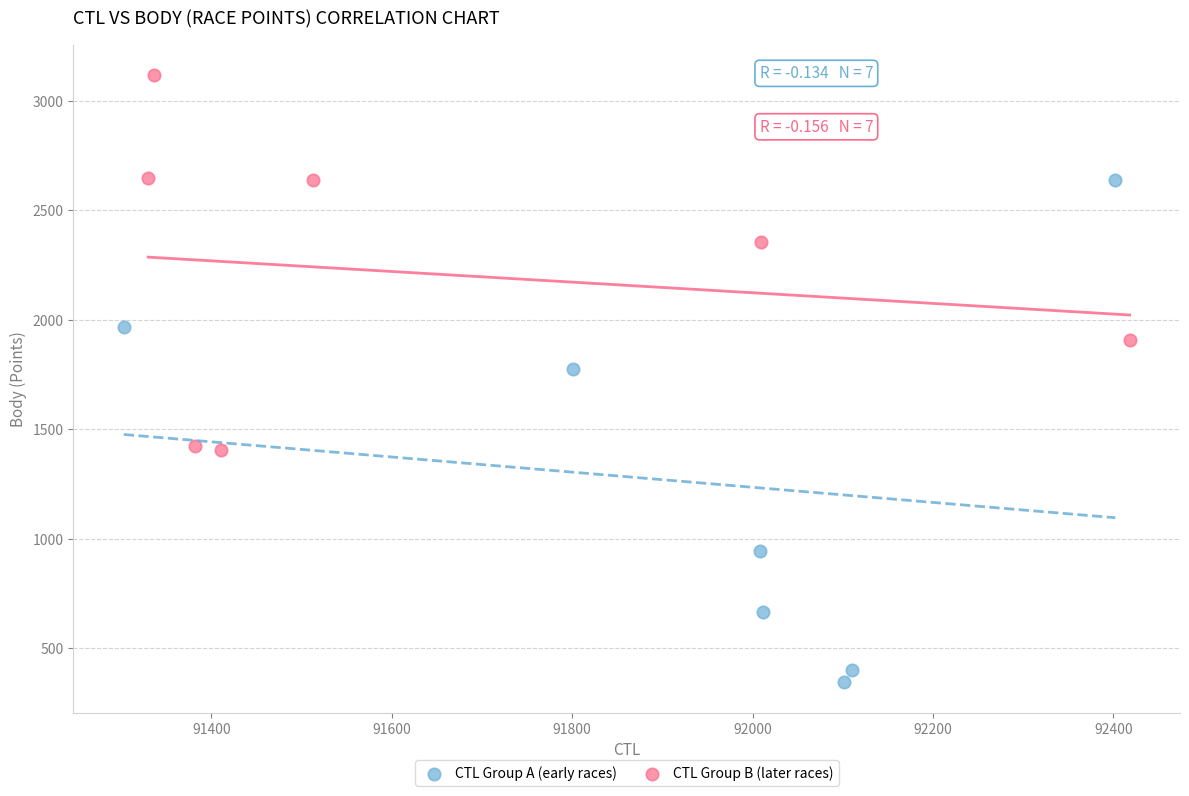

Which series contains the highest Y value?

CTL Group B (later races)